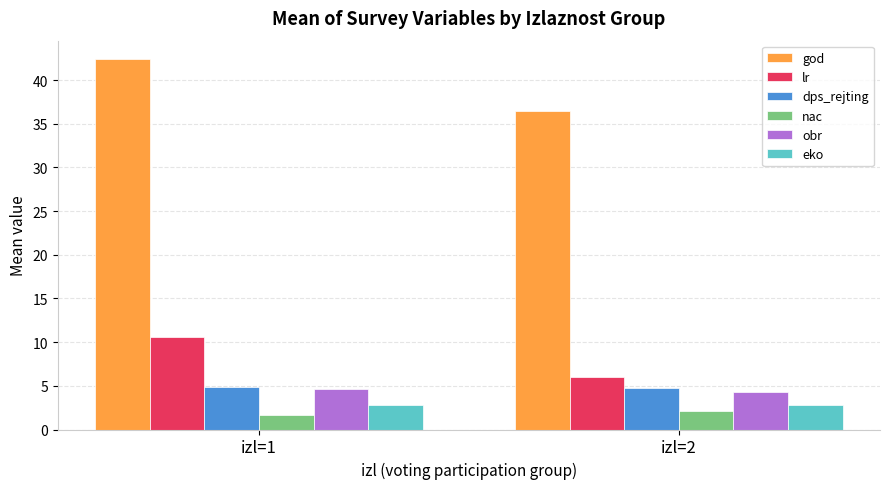

Which series changed the most between izl=1 and izl=2?

god